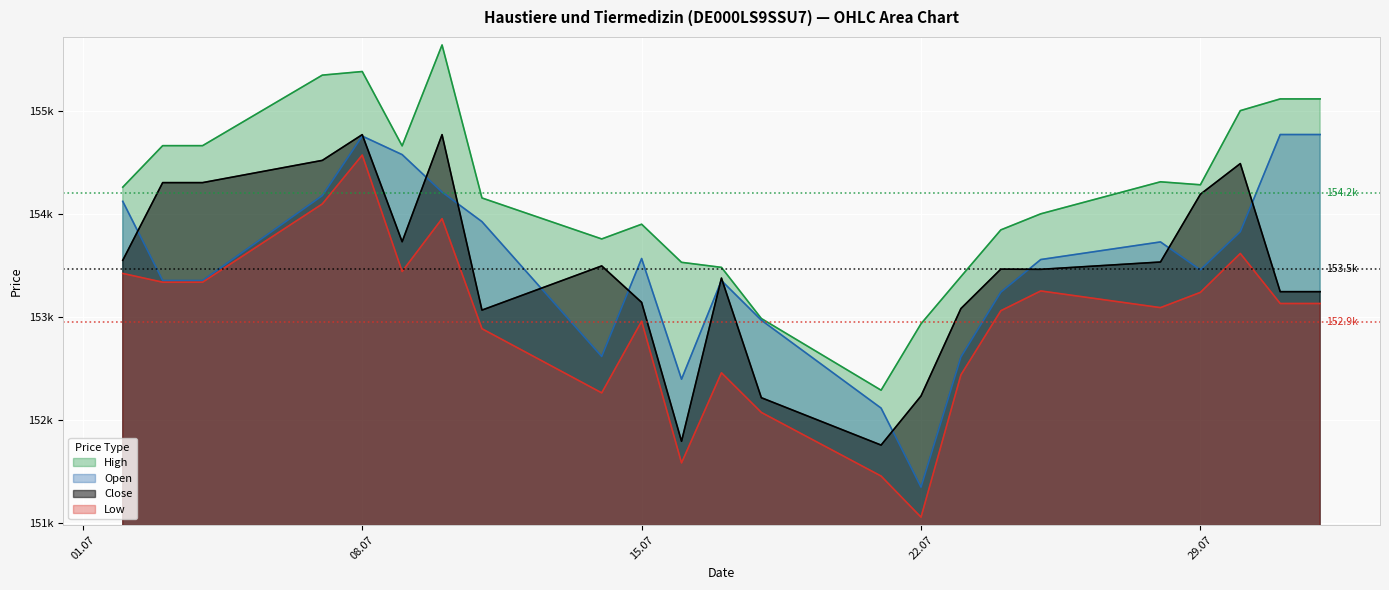

At which category does the chart reach its peak across all series?

10.07.2025